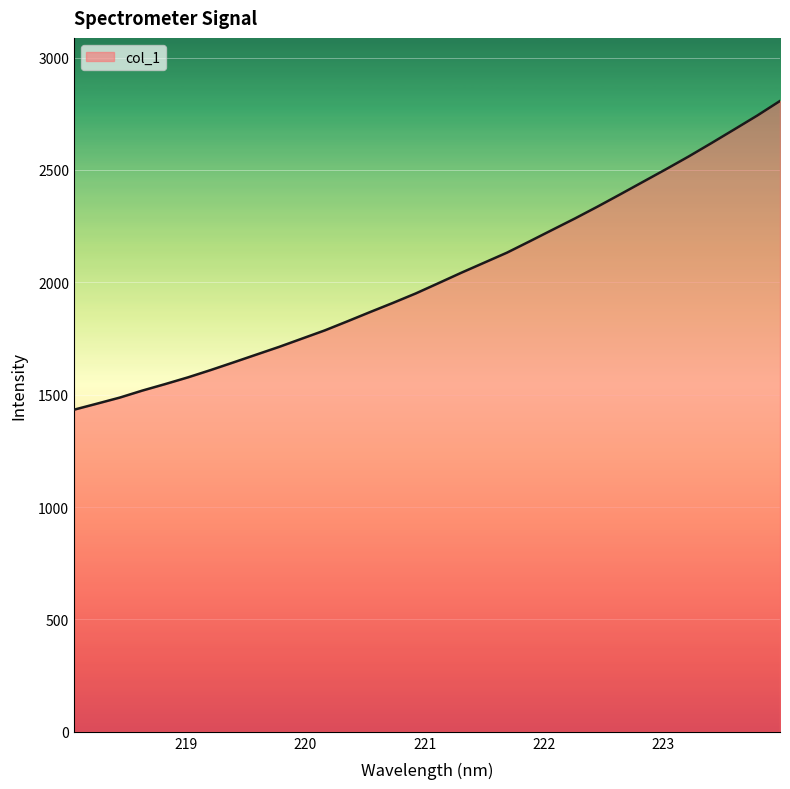

How many values are below 1996?

16